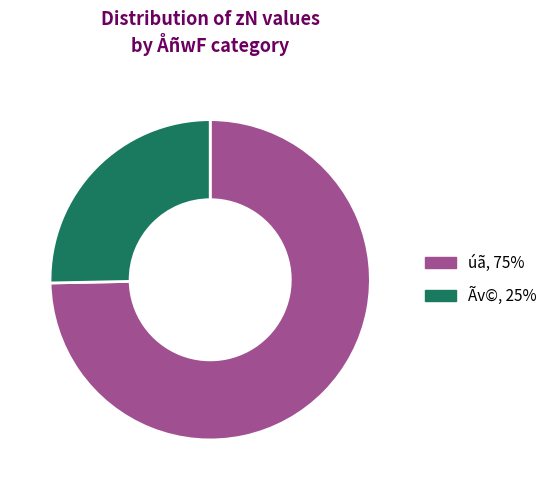

Does any single category account for the majority?

Yes